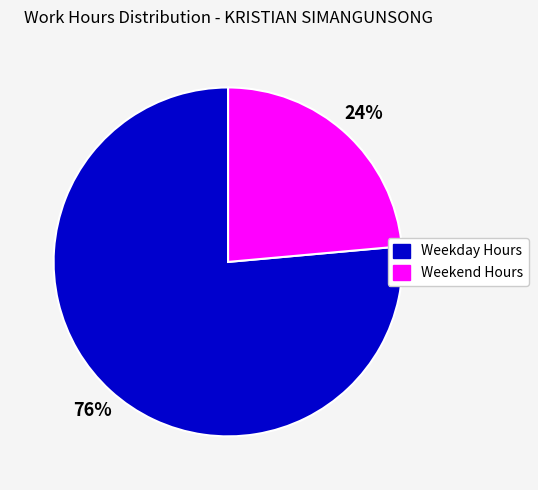

True or false: Weekend Hours accounts for 24% of the total.

True